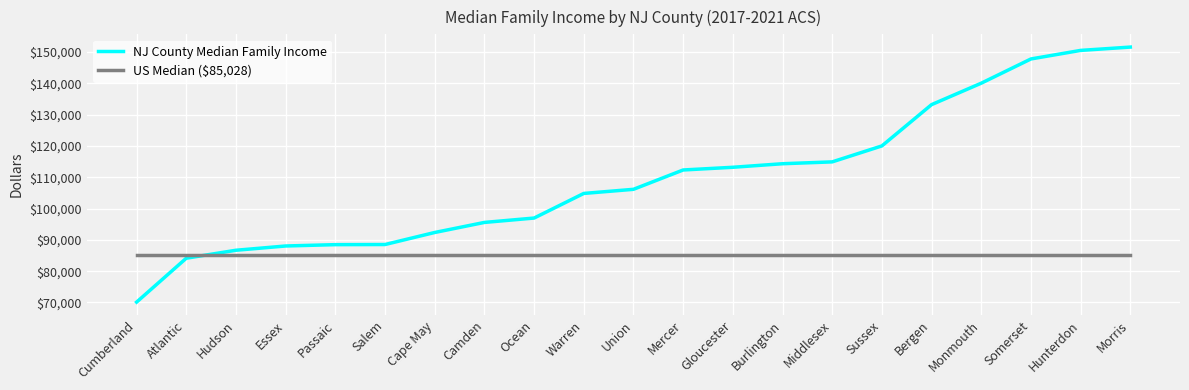

What are all the series names shown in the legend?

NJ County Median Family Income, US Median ($85,028)